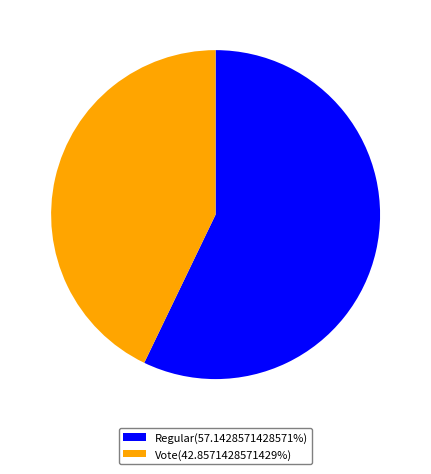

What is the ratio of the value at Regular(57.1428571428571%) to the value at Vote(42.8571428571429%)?

1.3